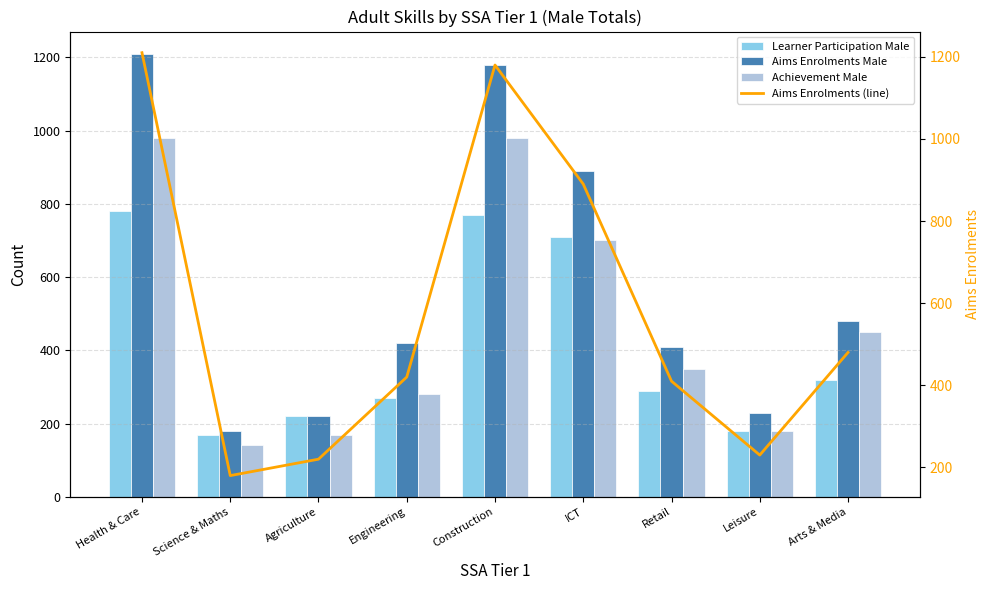

Which series has the largest total across all categories?

Aims Enrolments Male